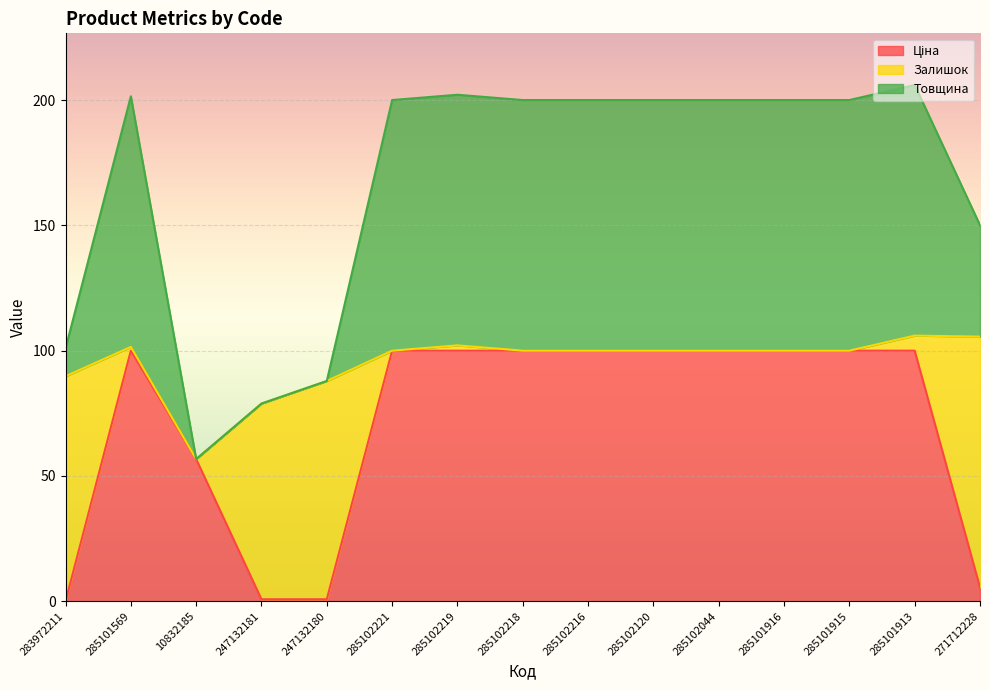

True or false: Товщина has a value of 200.0 at 285102221.

True